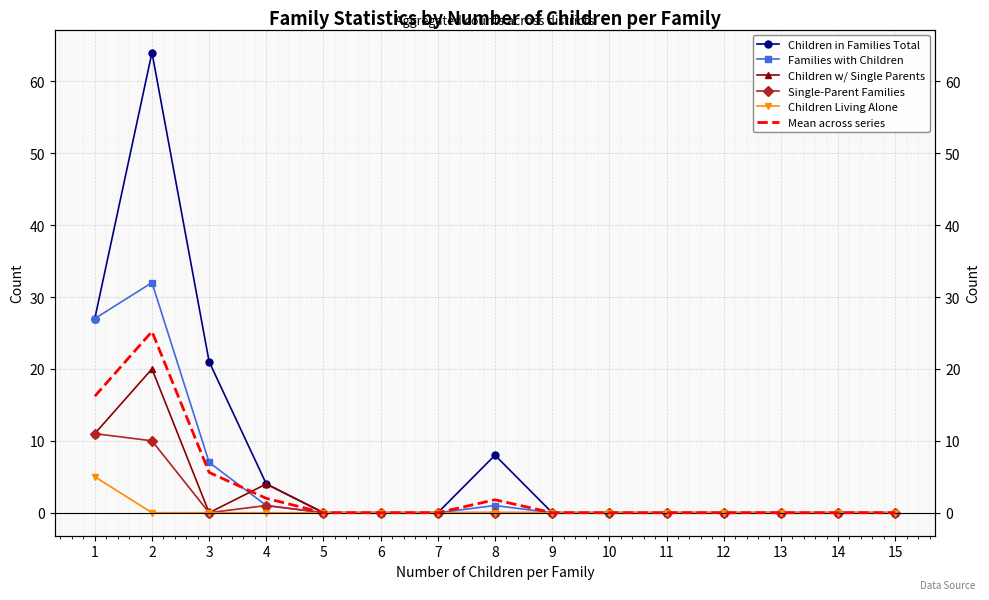

What are all the series names shown in the legend?

Children in Families Total, Families with Children, Children w/ Single Parents, Single-Parent Families, Children Living Alone, Mean across series